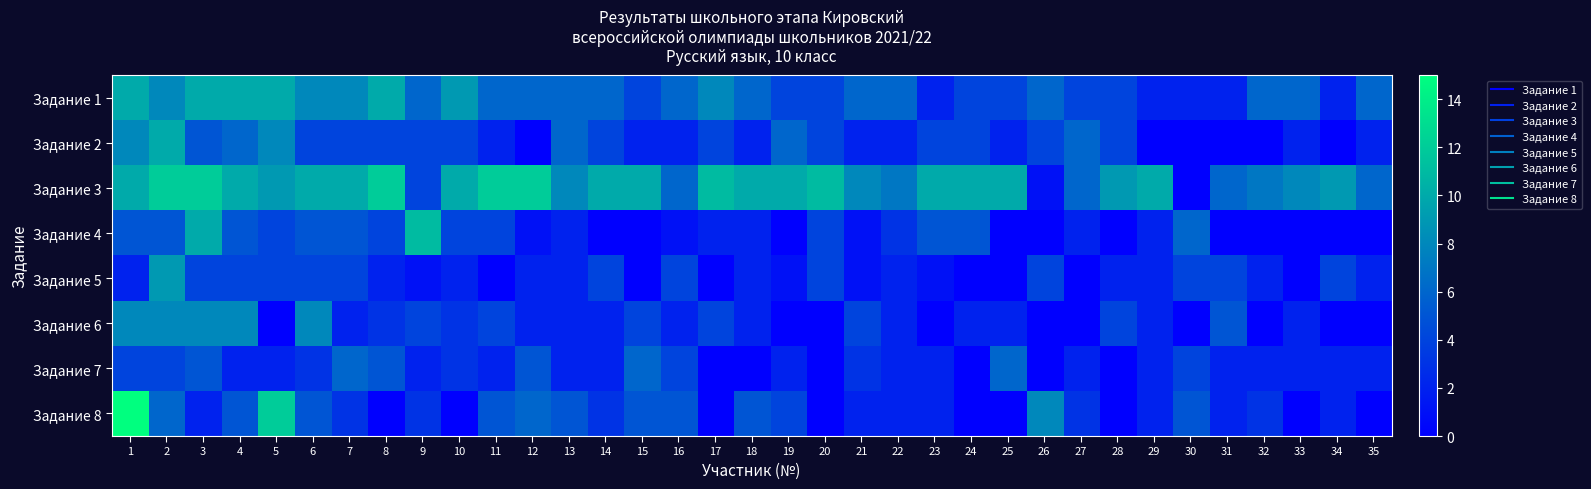

What is the total value across all series at 22?

26